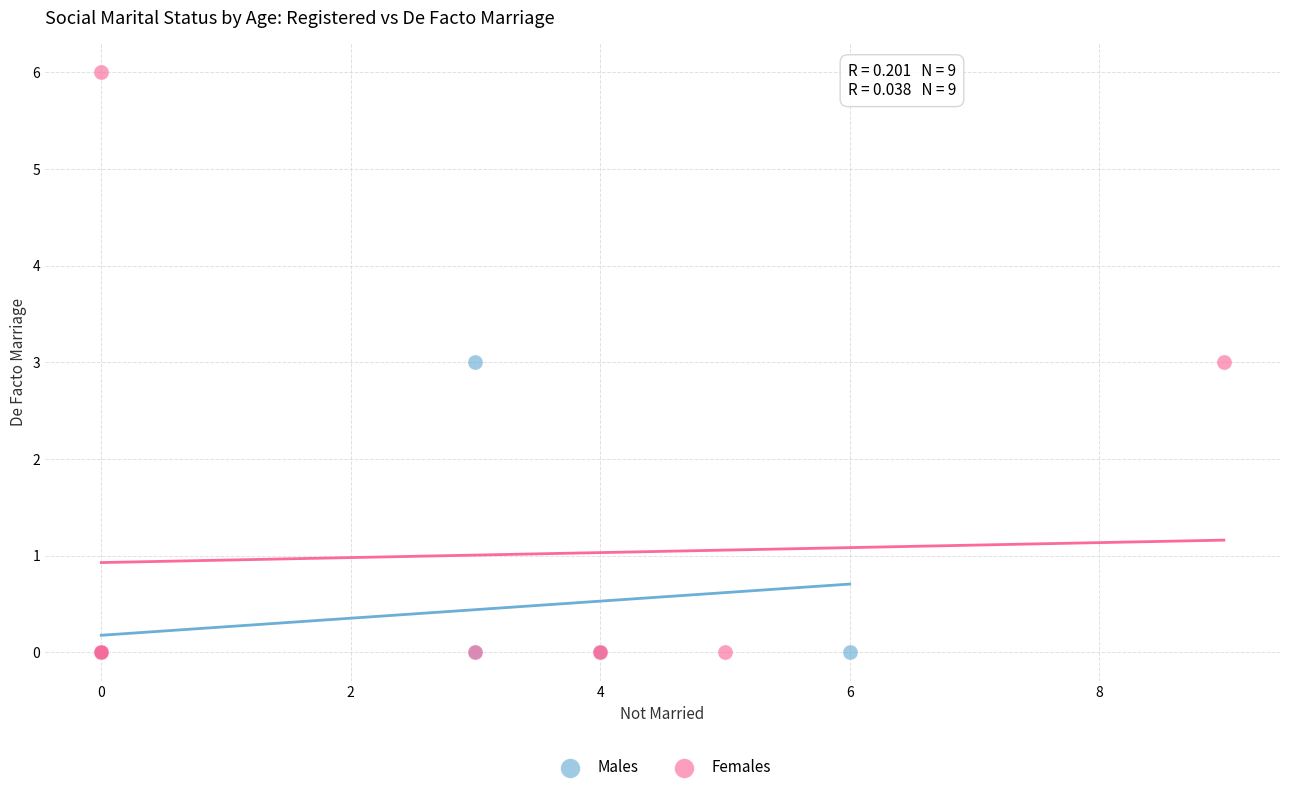

Which series has the largest Y range (max minus min)?

Females